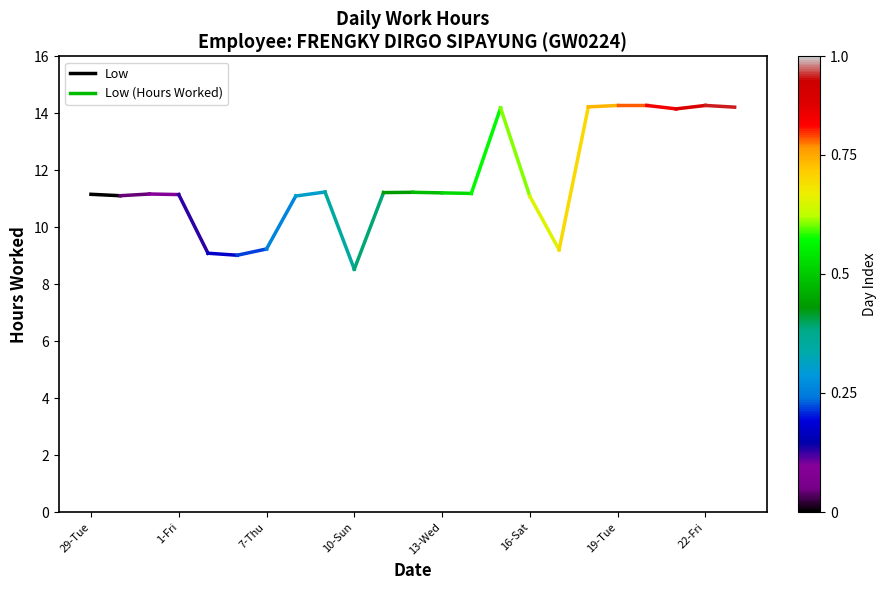

What is the sum of the values at 29-Tue and 1-Fri?

22.3